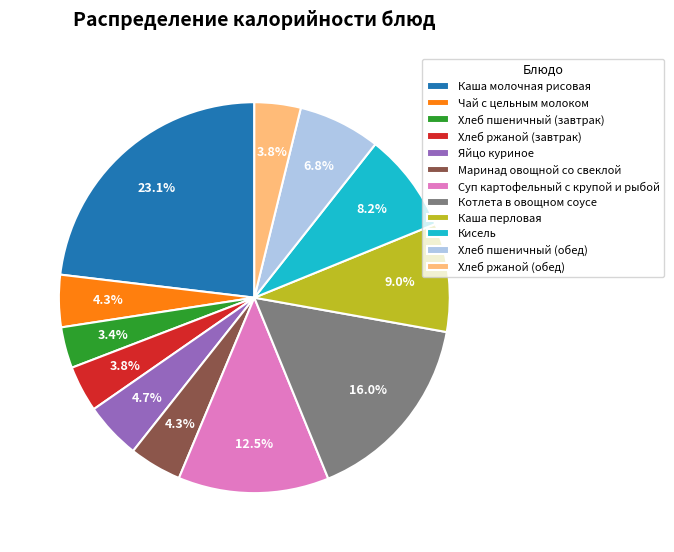

Is there a majority slice in this chart?

No